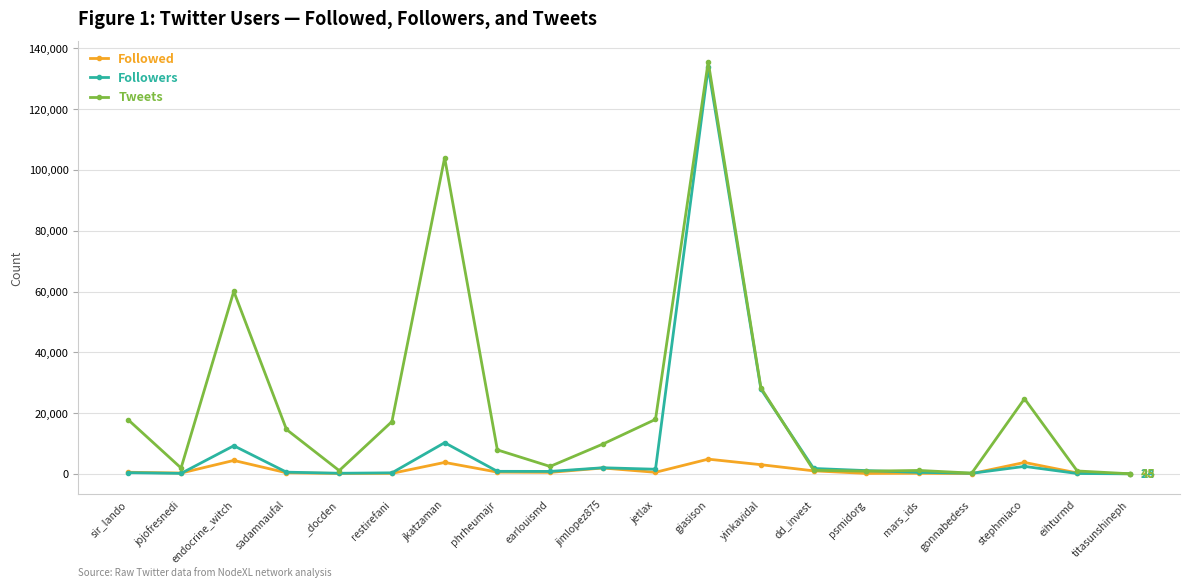

Does the chart display data point markers on the line(s)?

Yes